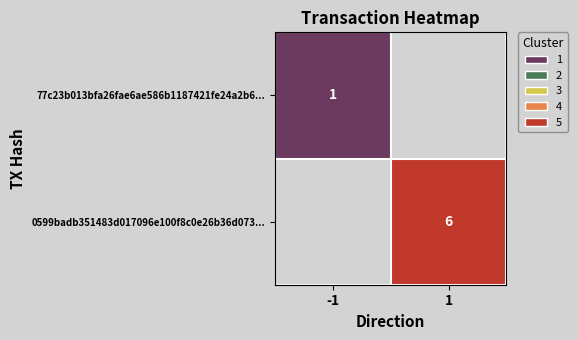

At how many categories does at least one series exceed 1?

1